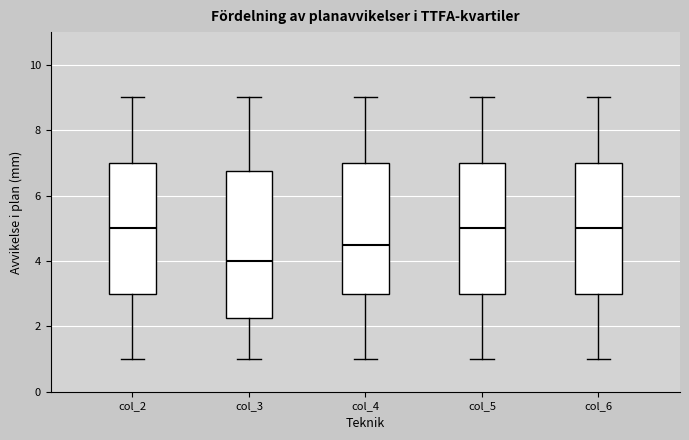

Where does the lower whisker of the box for col_6 end on the y-axis? The values are not printed on the chart, so give them approximately, as read against the axis.

1.0